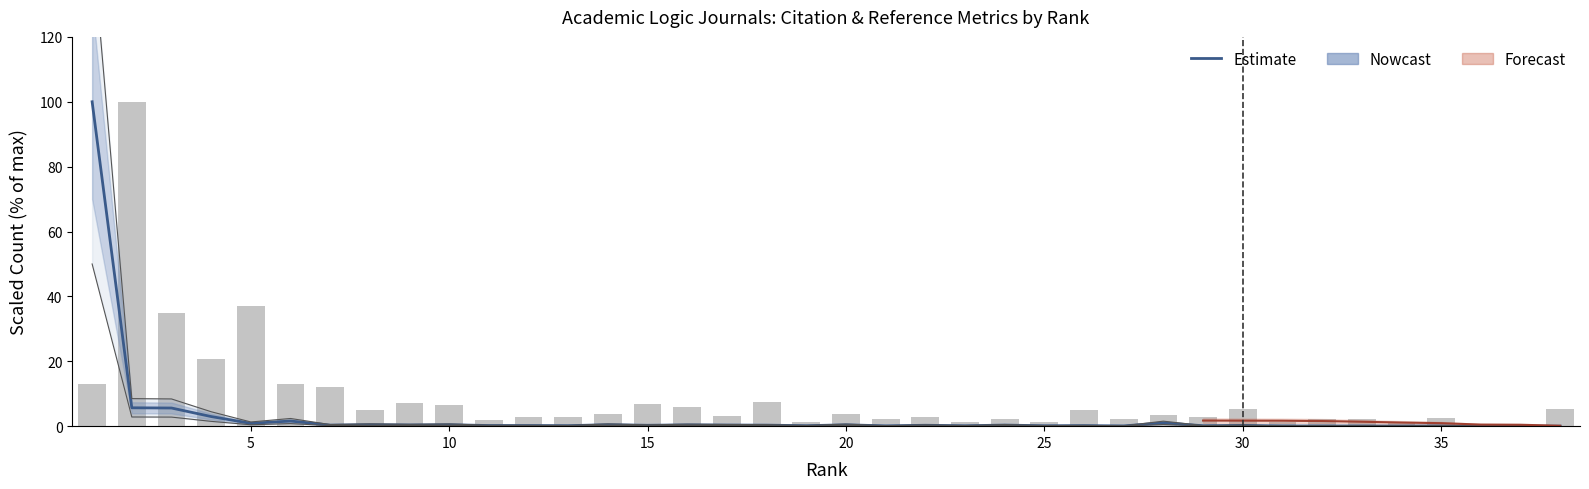

What is the sum of the Estimate values at 35 and 20?

0.1